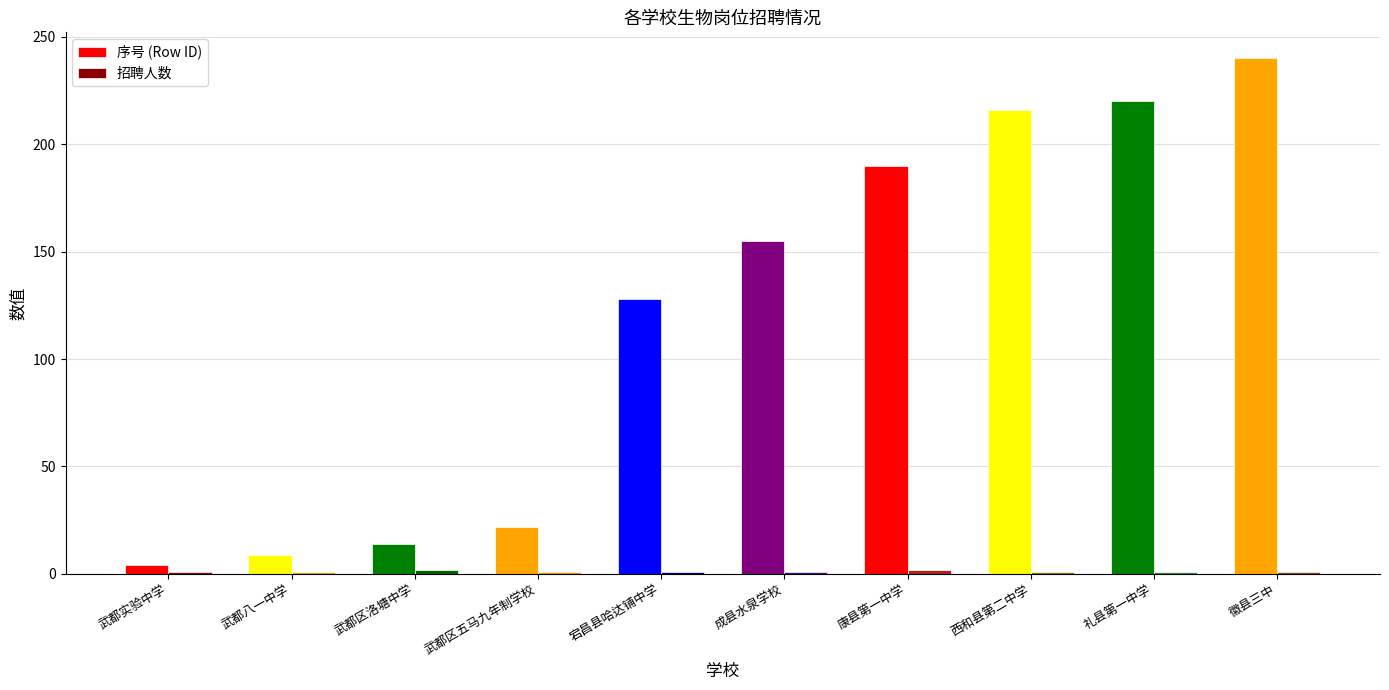

At which category is the sum across all series the highest?

徽县三中